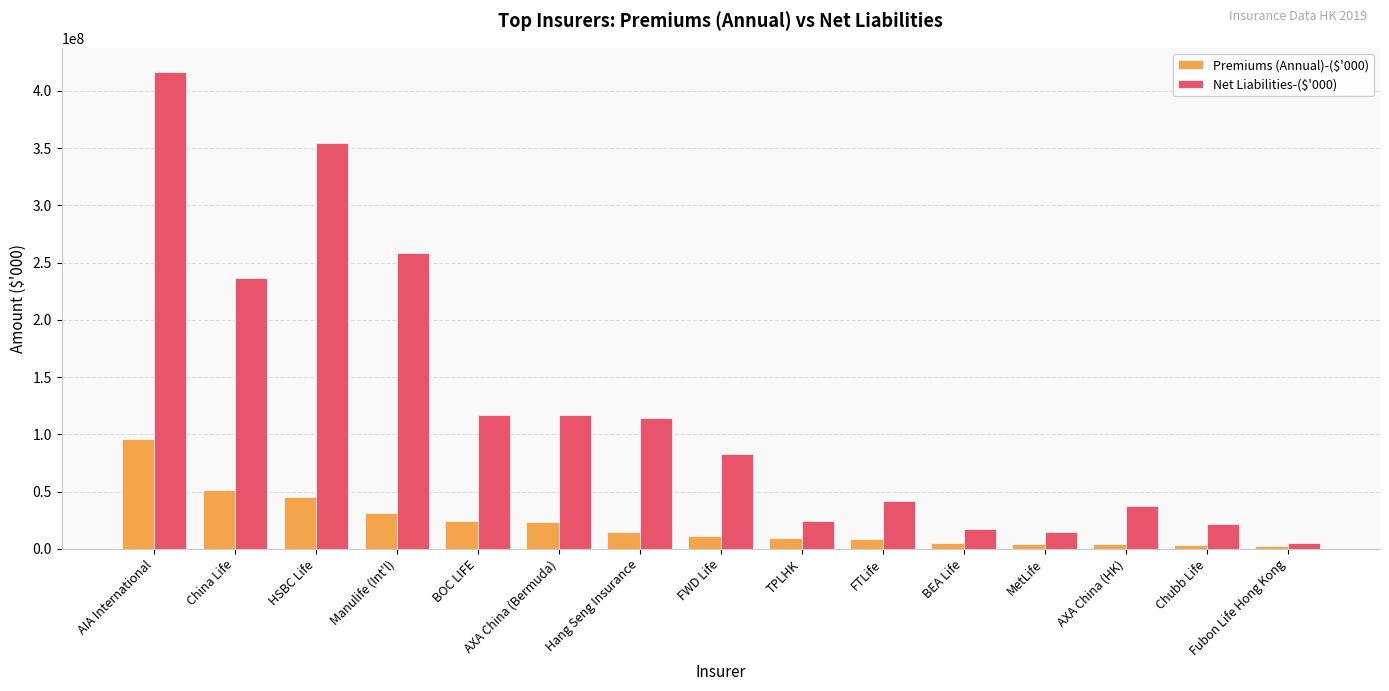

What is the difference between the Premiums (Annual)-($'000) values at AXA China (Bermuda) and Hang Seng Insurance?

8250648